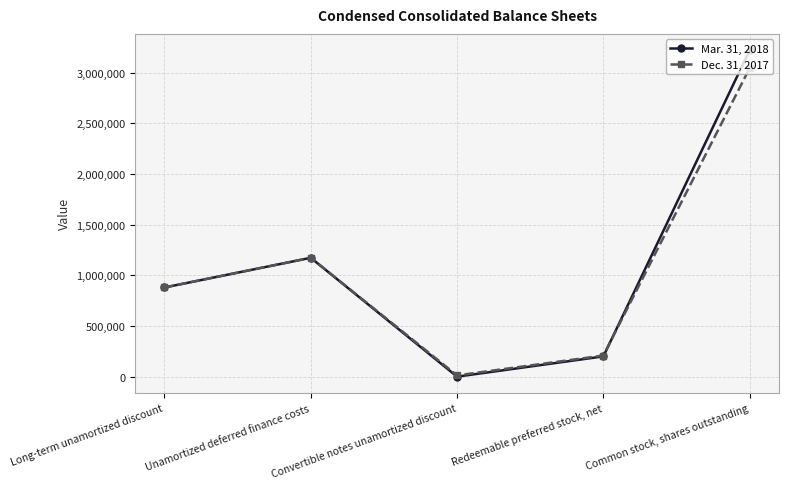

The value of Mar. 31, 2018 at Common stock, shares outstanding is 3222209. True or false?

True